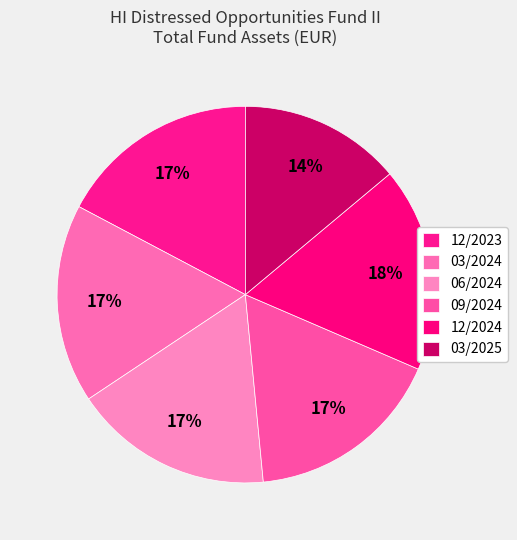

Count the number of slices in the pie.

6